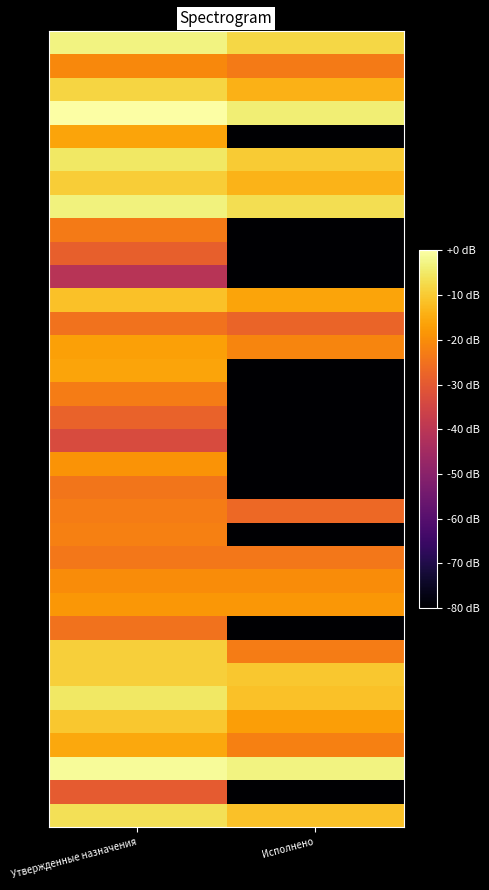

How many series are shown in this chart?

34